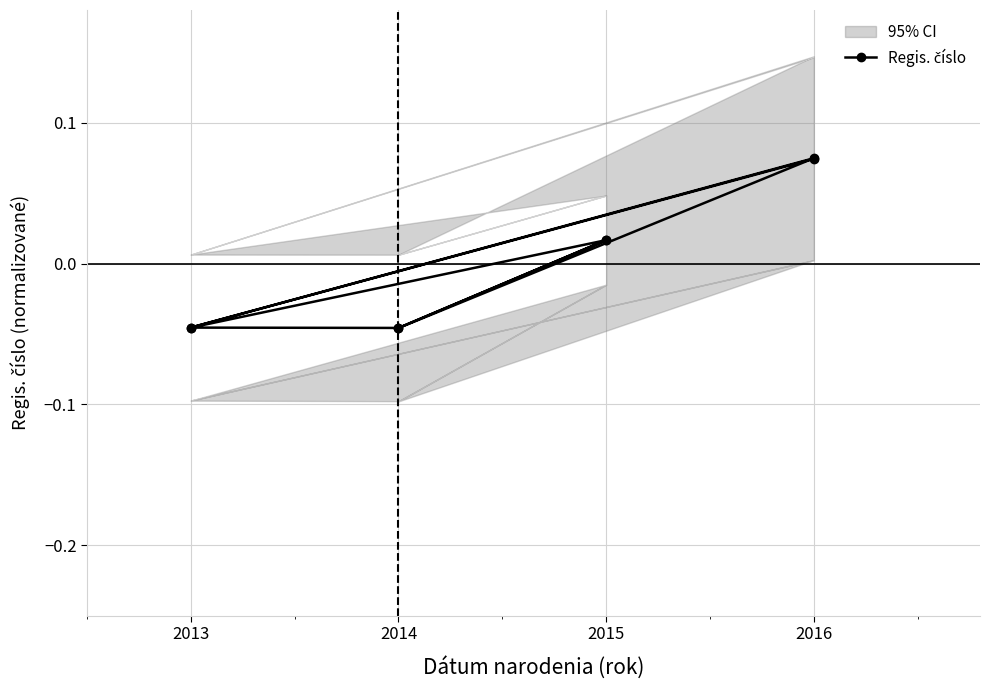

At which category does the data reach its first local valley?

2014